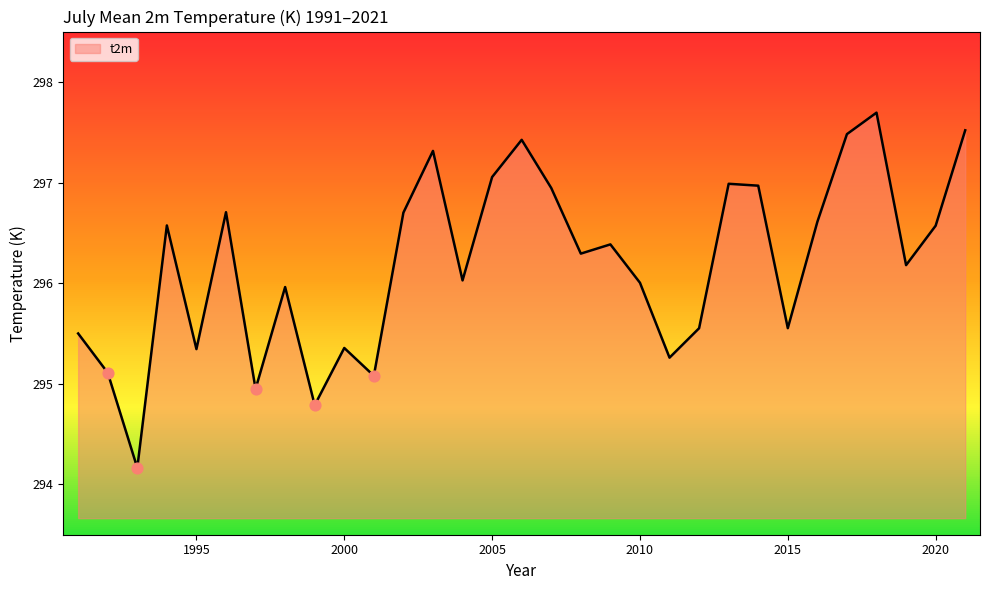

What is the maximum value shown in the chart?

297.7